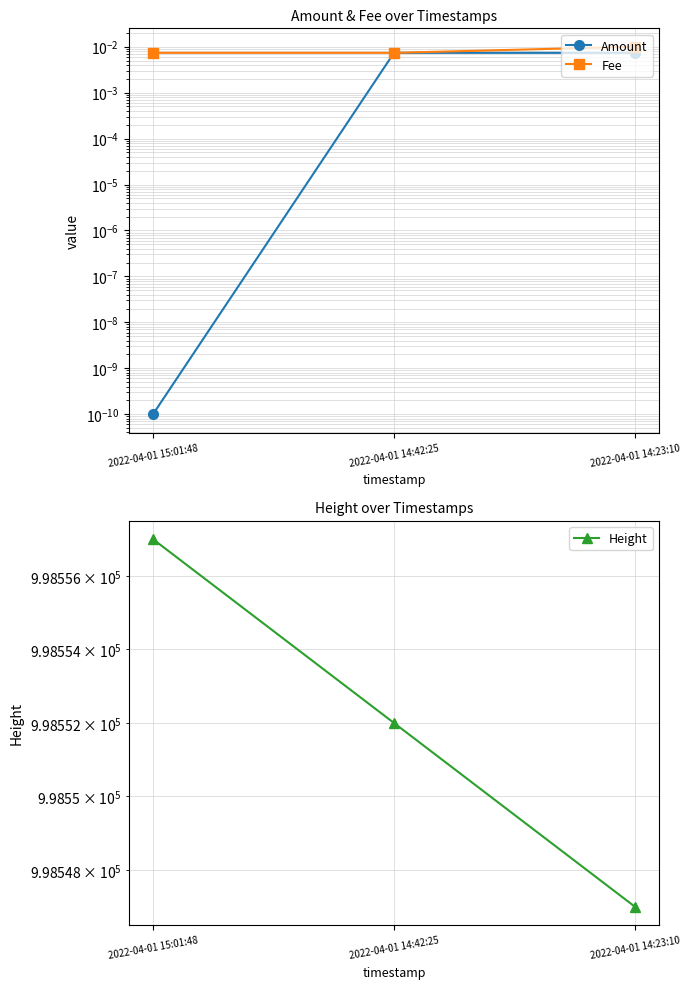

Which series has the widest spread of values?

Height